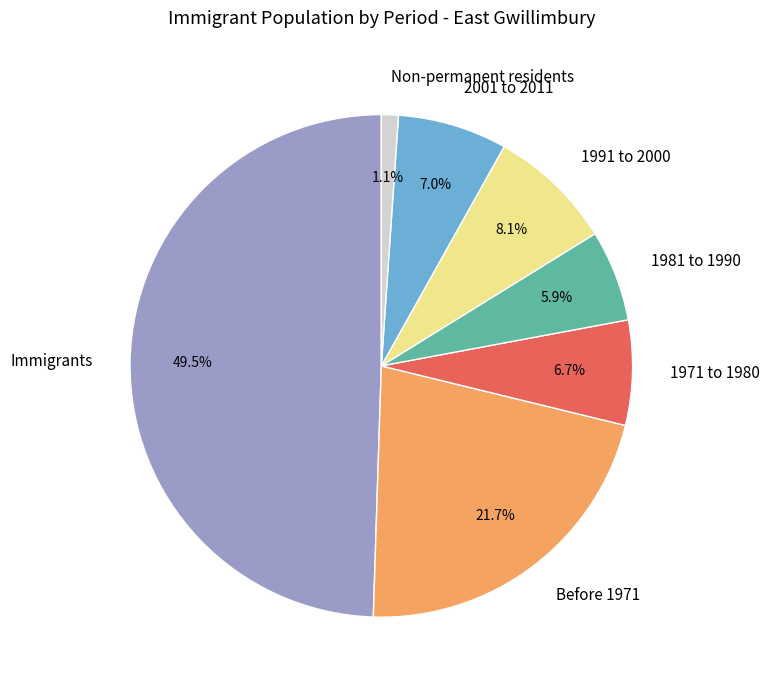

Does Before 1971 represent more than half of the total?

No